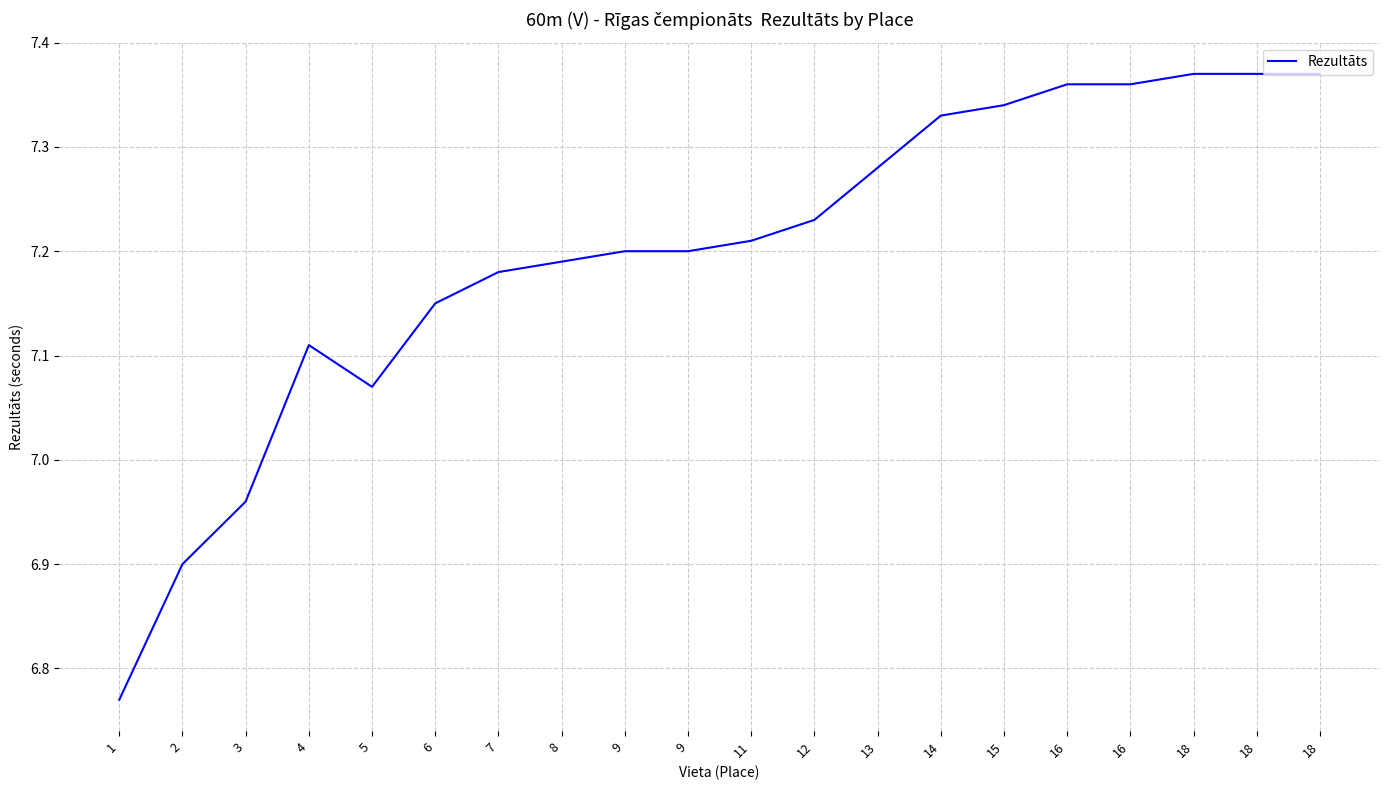

Does the chart display data point markers on the line(s)?

No